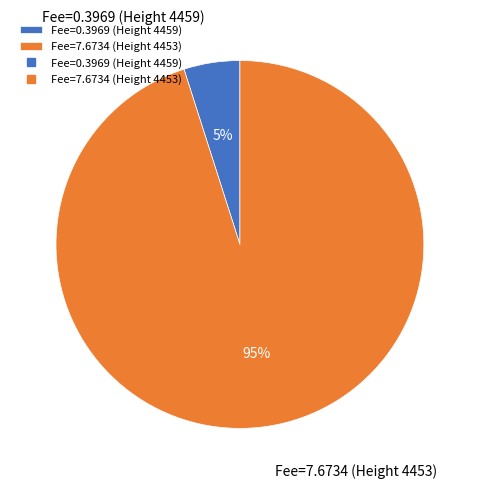

Combined, do Fee=0.3969 (Height 4459) and Fee=7.6734 (Height 4453) account for over 50%?

Yes